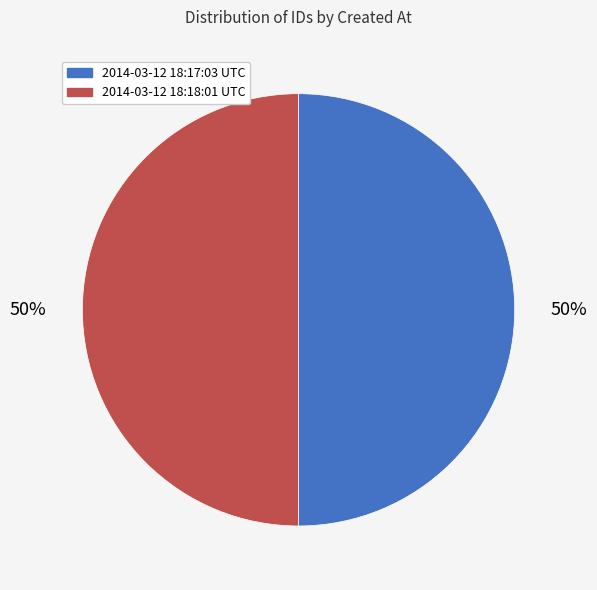

How many segments does this pie chart have?

2